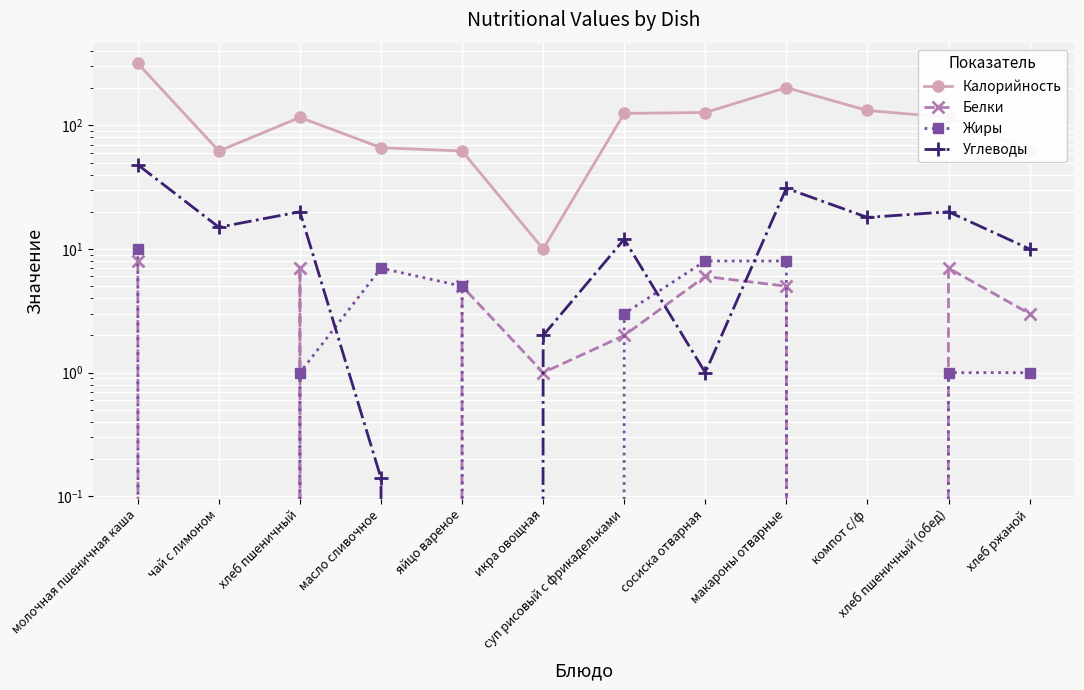

At which category is the sum across all series the highest?

молочная пшеничная каша